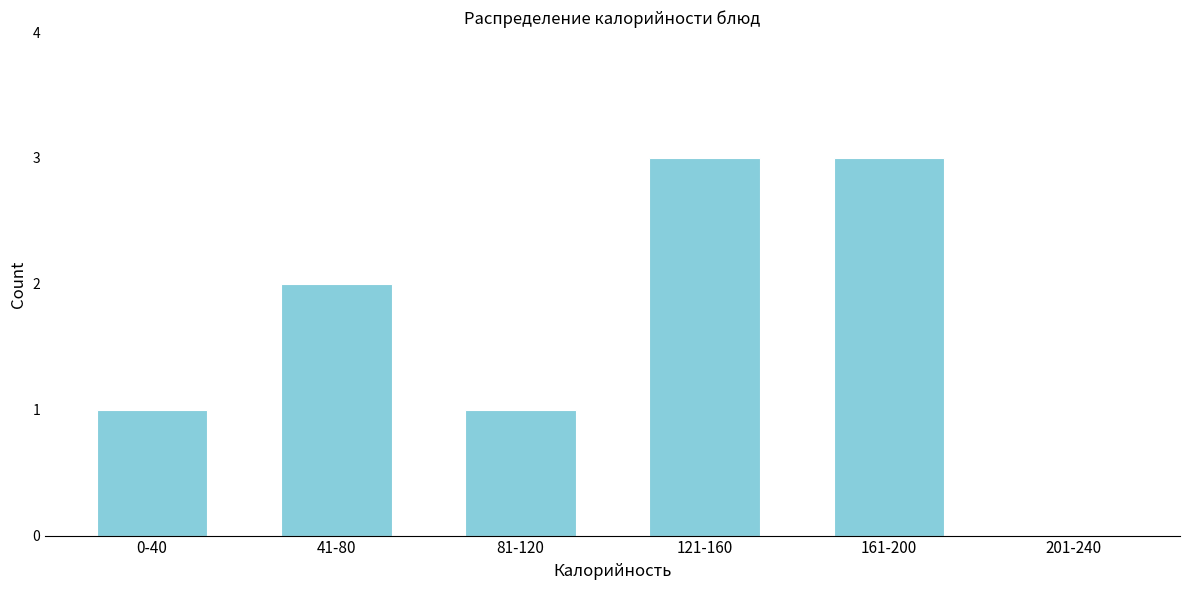

Reading left to right, extract all data points from this chart.

0-40=1	41-80=2	81-120=1	121-160=3	161-200=3	201-240=0